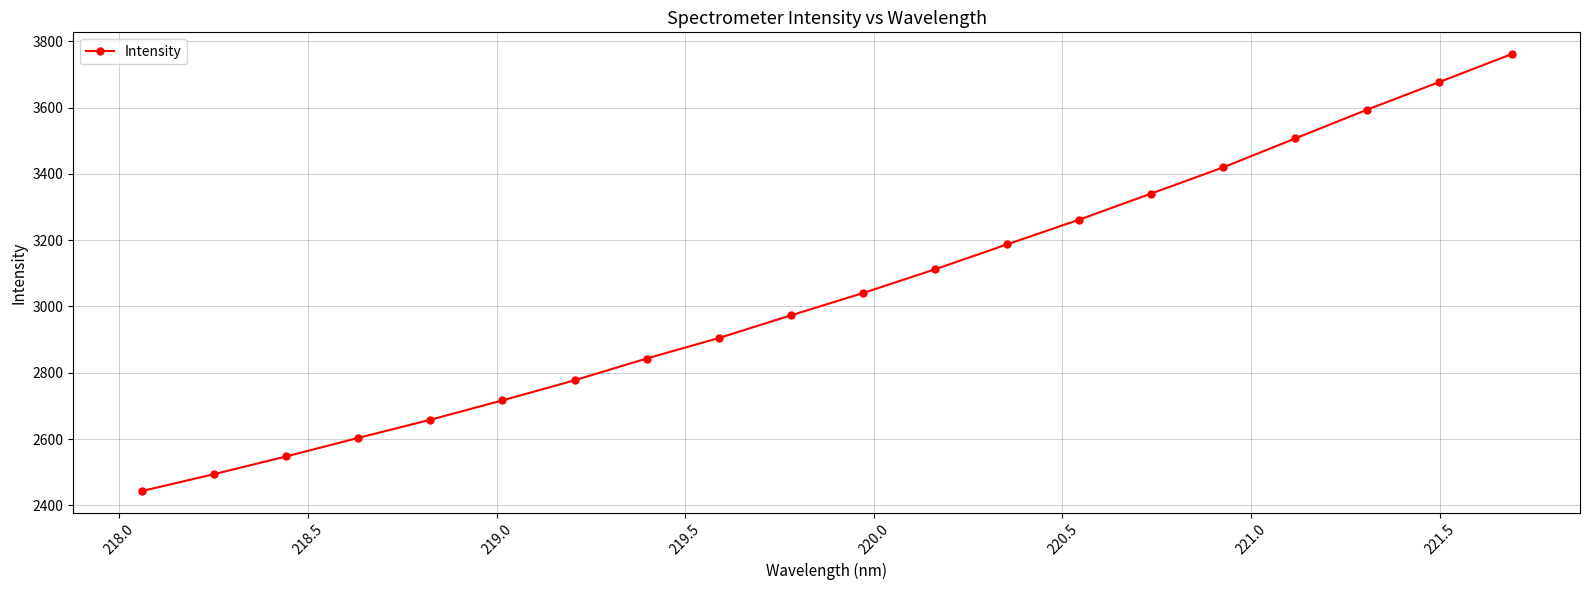

What is the average value?

3043.2